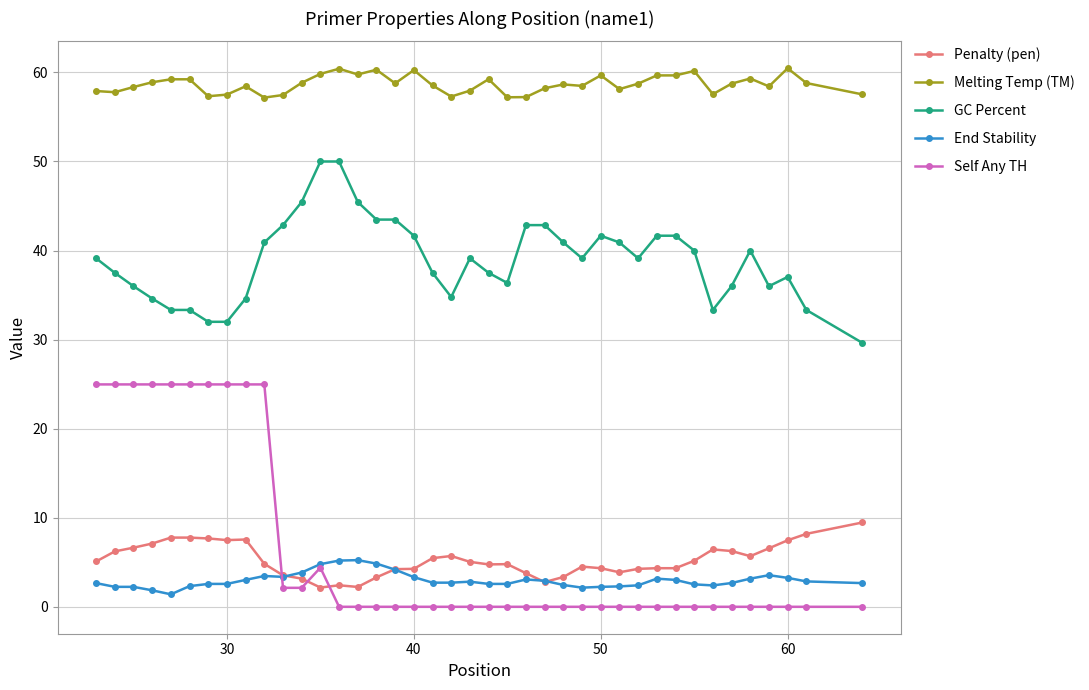

True or false: Melting Temp (TM) and End Stability cross at least once.

False